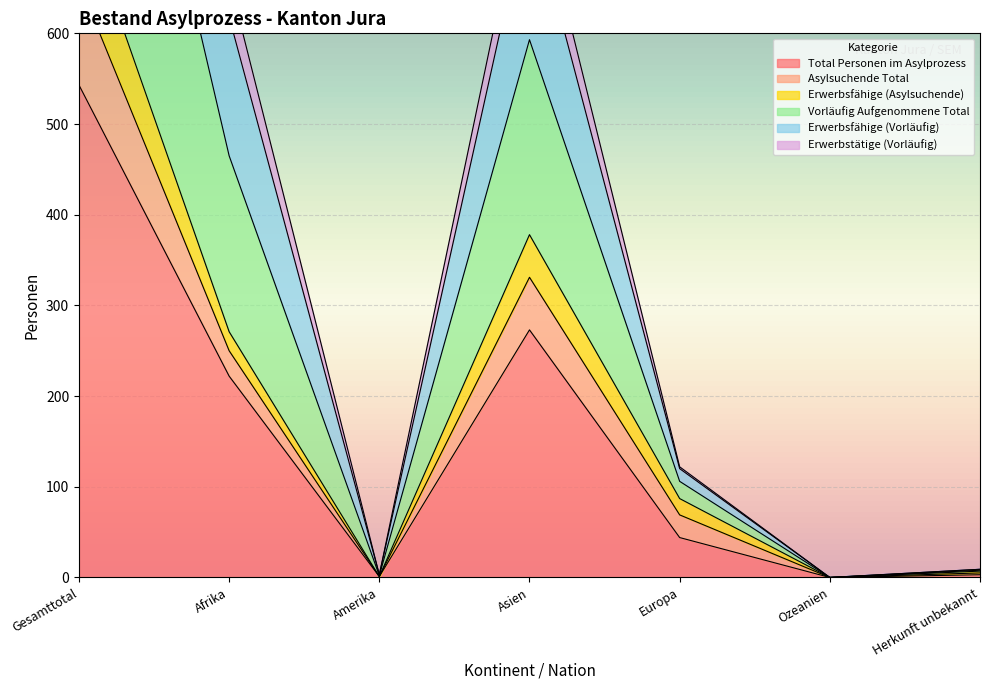

What position from the left is Europa?

5